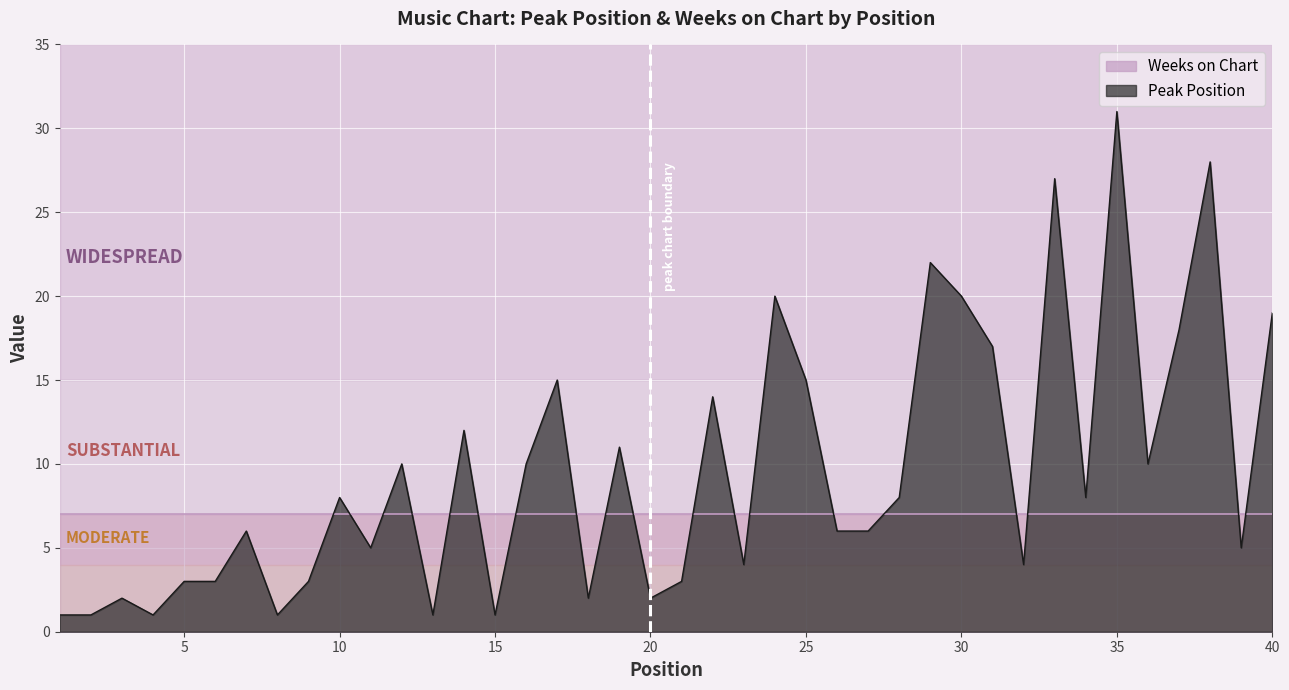

What is the sum of all values?

383